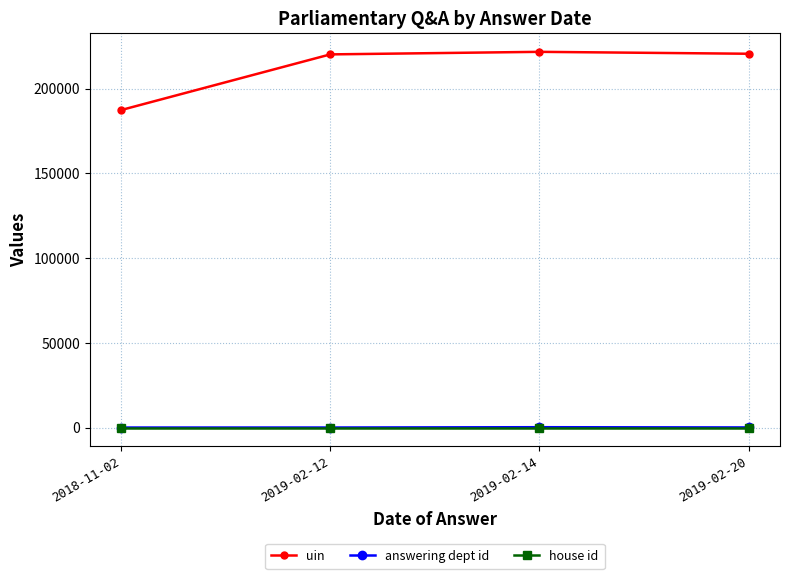

Reading left to right, what are all the values shown in this chart?

uin: 2018-11-02=187312.0	2019-02-12=220147.0	2019-02-14=221651.0	2019-02-20=220523.8
answering dept id: 2018-11-02=1.0	2019-02-12=14.0	2019-02-14=202.0	2019-02-20=61.0
house id: 2018-11-02=1.0	2019-02-12=1.0	2019-02-14=1.0	2019-02-20=1.0